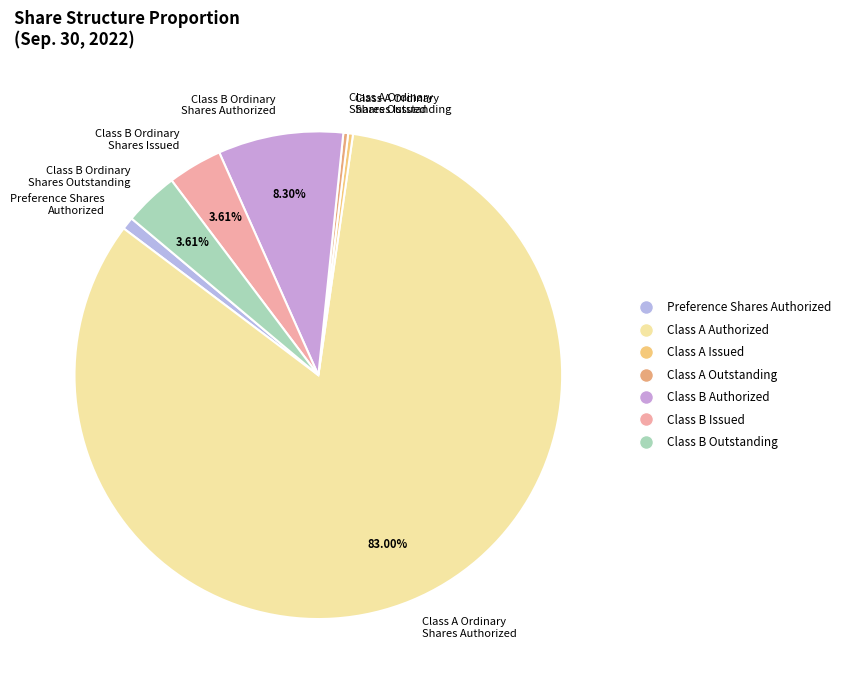

Is the sum of Preference Shares Authorized and Class B Ordinary Shares Authorized greater than half?

No